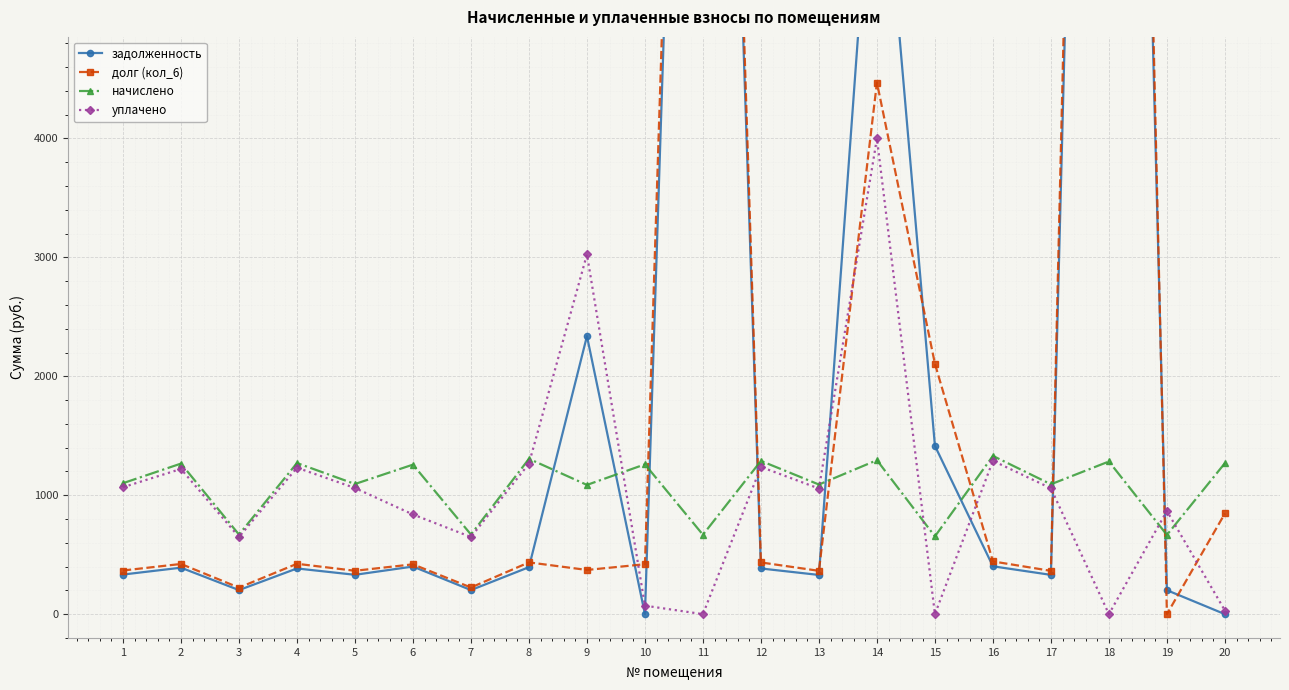

What is the difference between the second highest and minimum values in the уплачено series?

3025.2